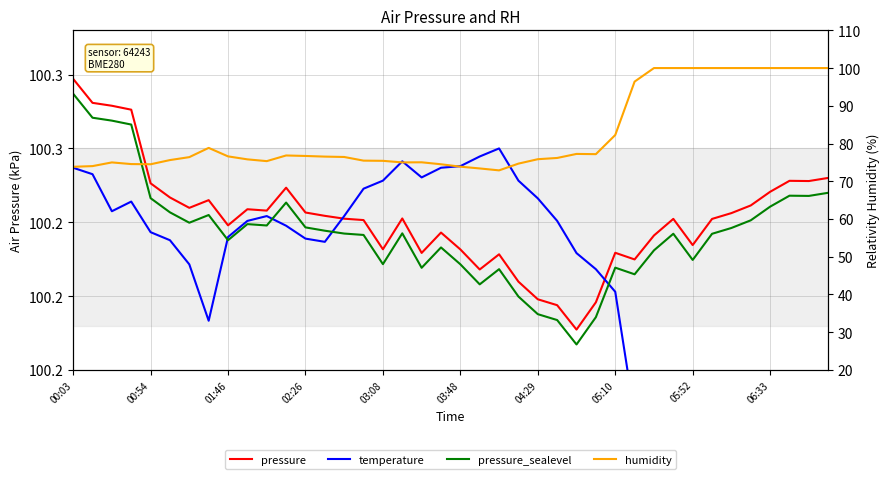

Rank the categories by temperature value from highest to lowest.

22, 21, 17, 20, 00:03, 19, 00:54, 18, 16, 23, 15, 24, 02:26, 01:46, 10, 14, 06:33, 25, 11, 03:08, 05:52, 12, 03:48, 13, 26, 04:29, 27, 28, 05:10, 29, 30, 31, 39, 36, 32, 38, 33, 37, 35, 34